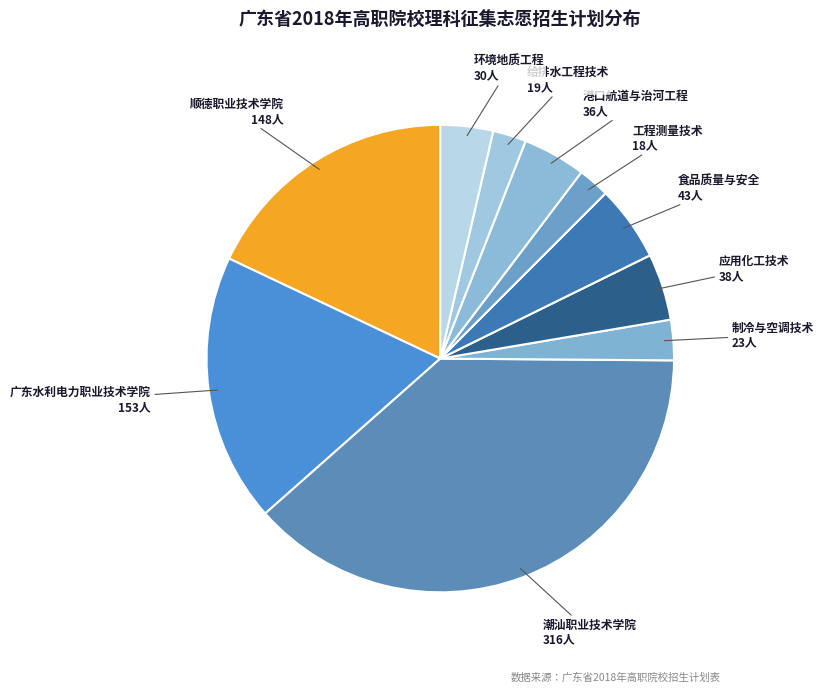

Do 制冷与空调技术 and 环境地质工程 together represent more than half of the pie?

No